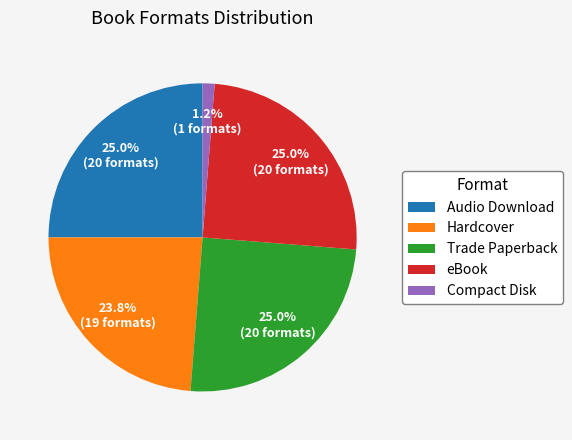

Is there any slice that represents more than half of the pie?

No